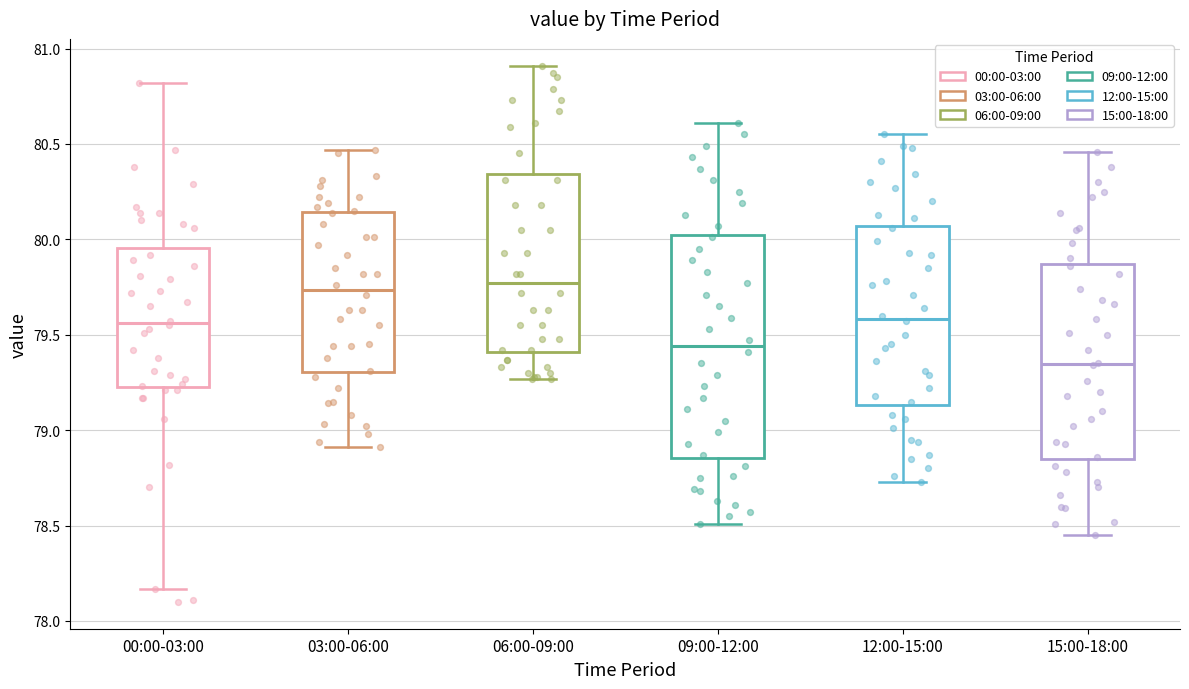

Which box's median line is the lowest?

15:00-18:00